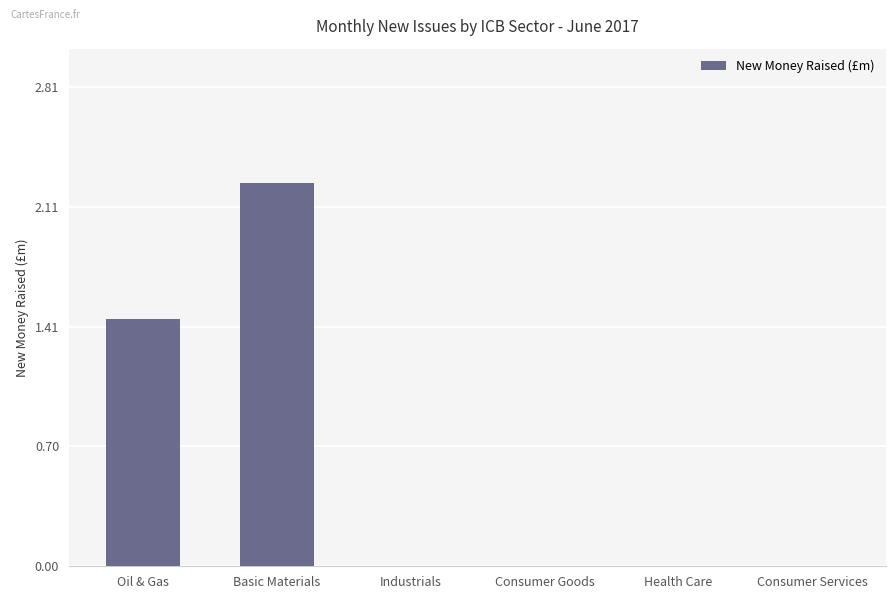

Which category has the highest value across all series?

Basic Materials